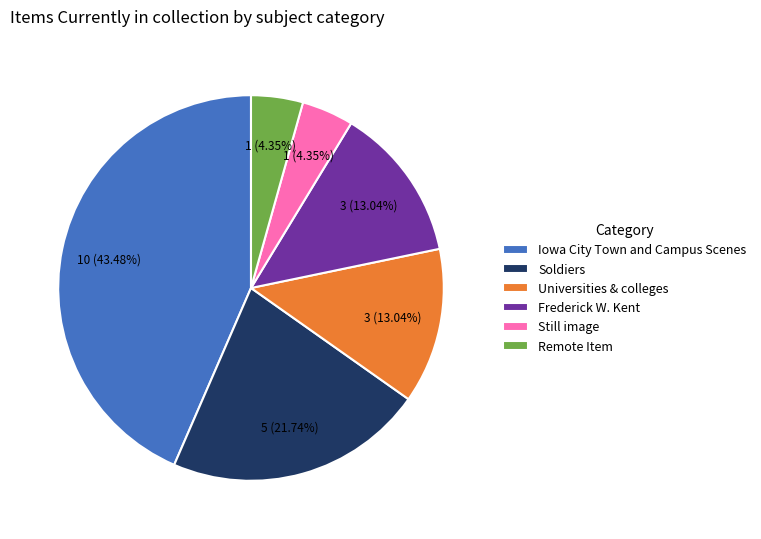

Which category has the biggest portion of the pie?

Iowa City Town and Campus Scenes